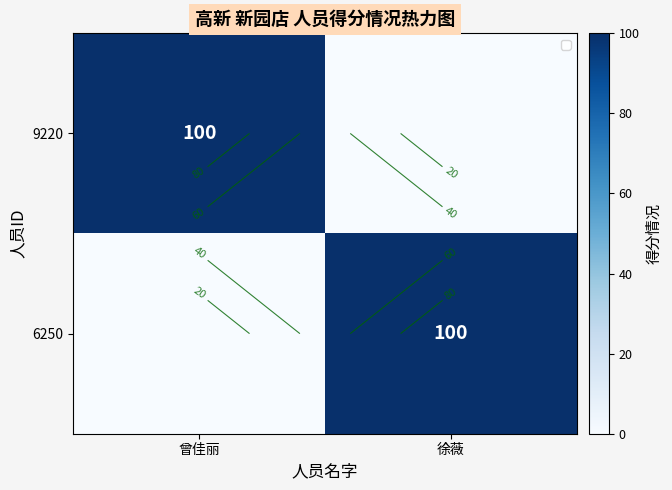

How many categories are shown in the chart?

2